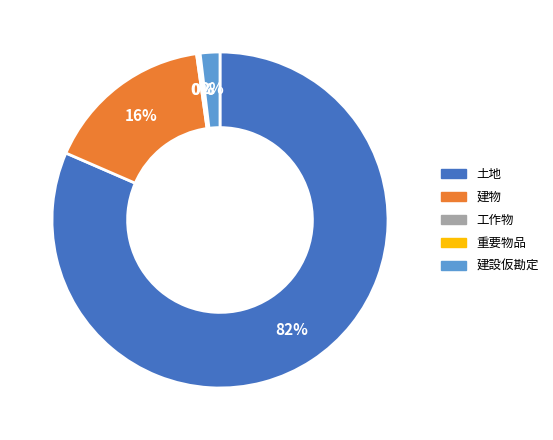

To the nearest percent, what is the combined percentage of 土地 and 建物?

98%